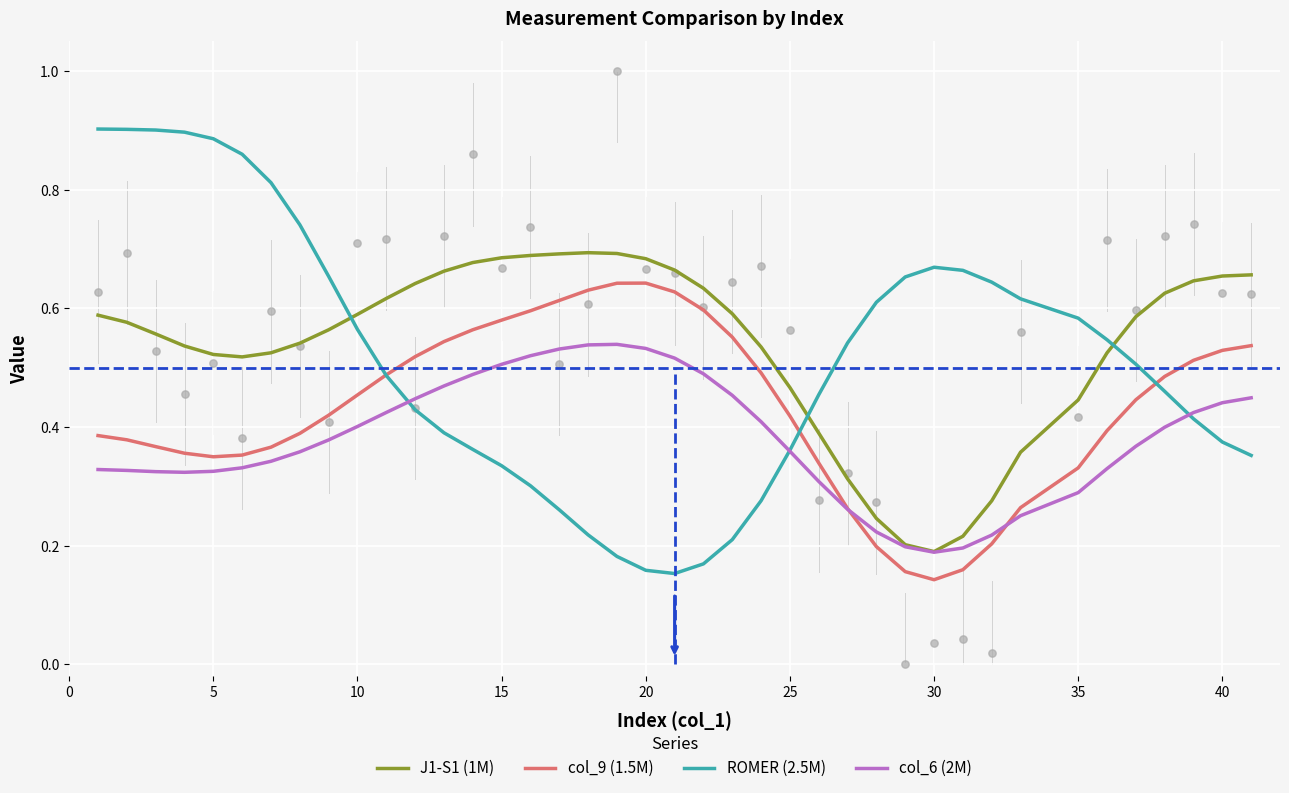

Which series contains the highest Y value?

ROMER (2.5M)